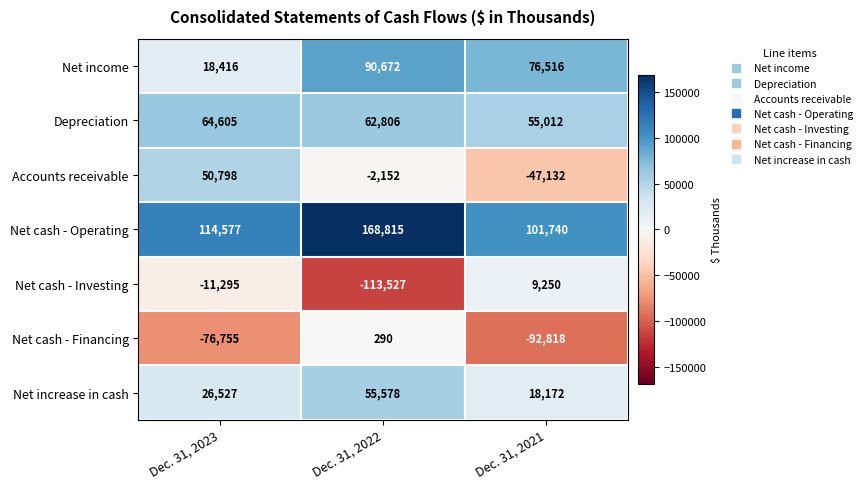

Rank the series by their maximum value, from highest to lowest.

Net cash - Operating, Net income, Depreciation, Net increase in cash, Accounts receivable, Net cash - Investing, Net cash - Financing